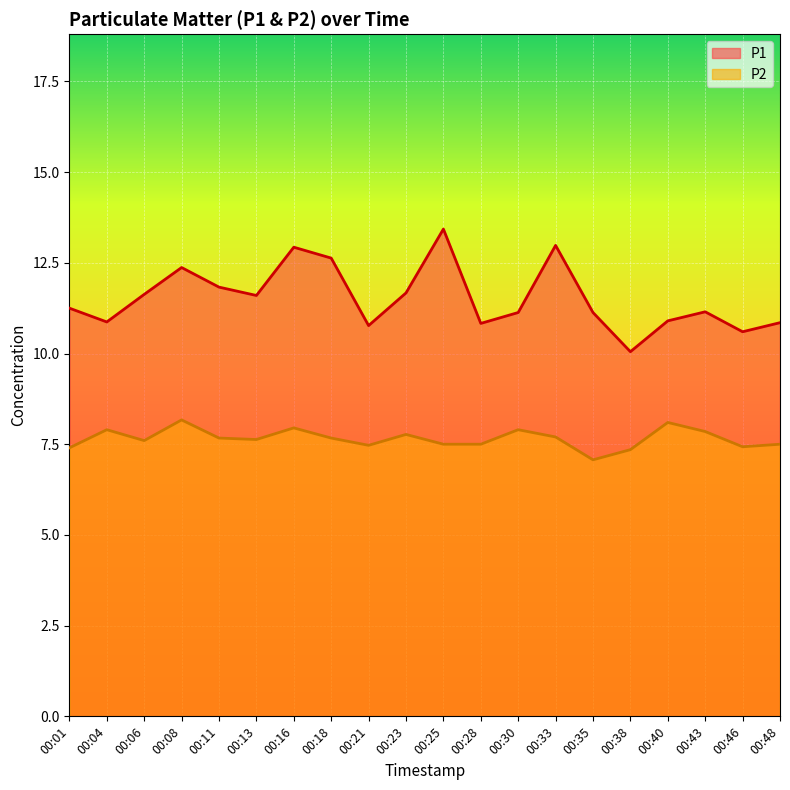

Rank the series by their average value, from lowest to highest.

P2, P1